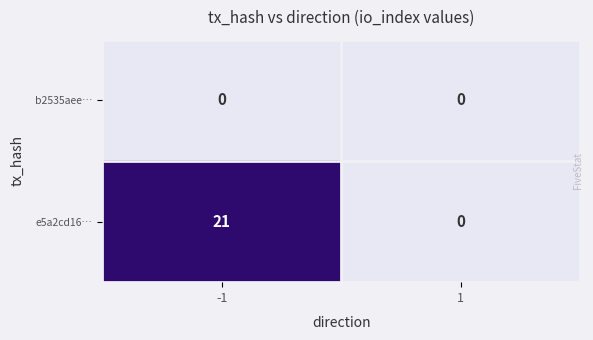

Count the number of categories in the chart.

2